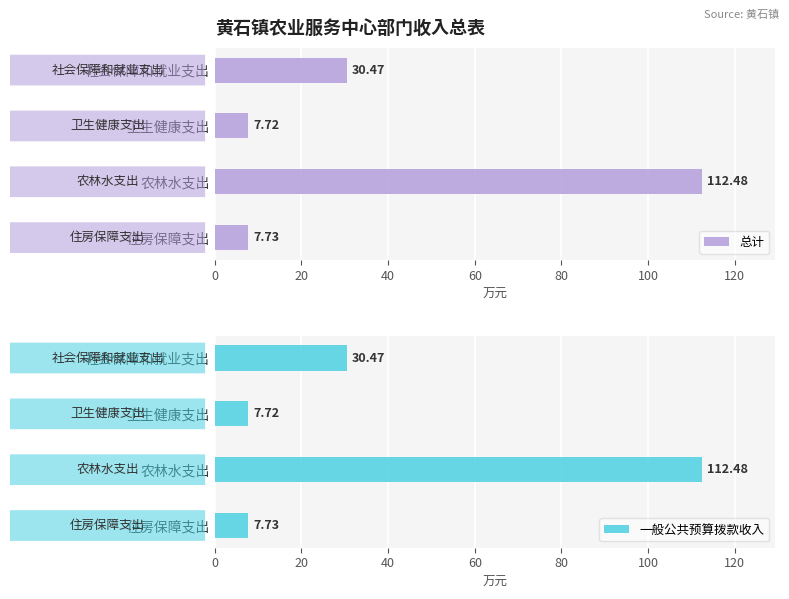

Which category has the highest value in the 总计 series?

农林水支出